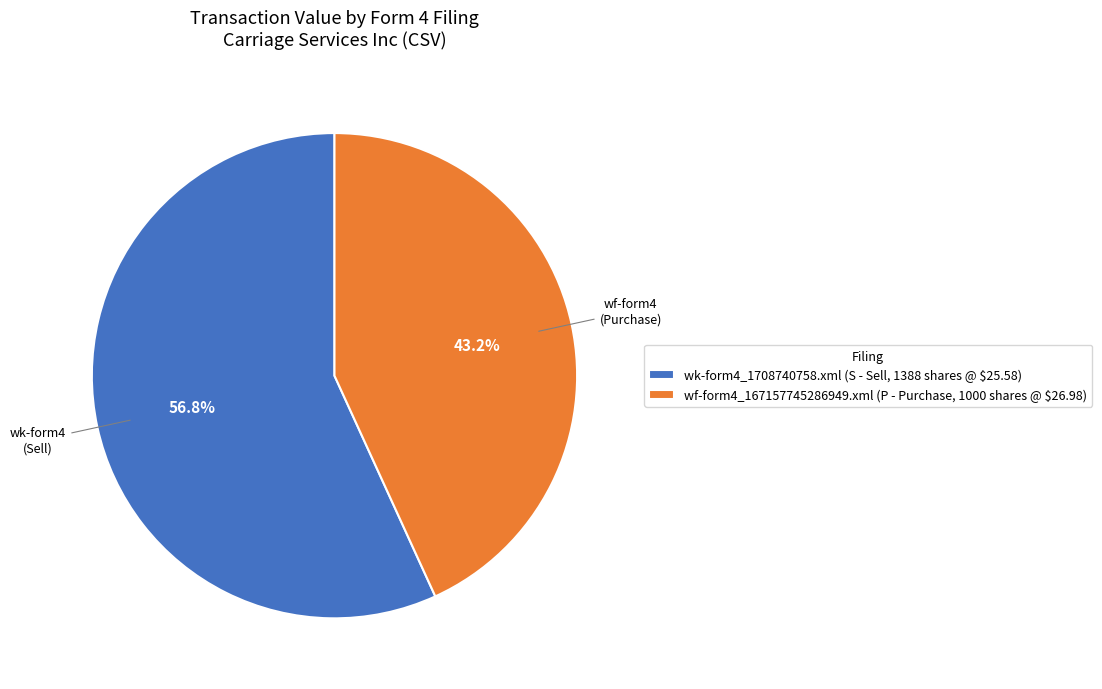

Which slice is the smallest?

wf-form4_167157745286949.xml